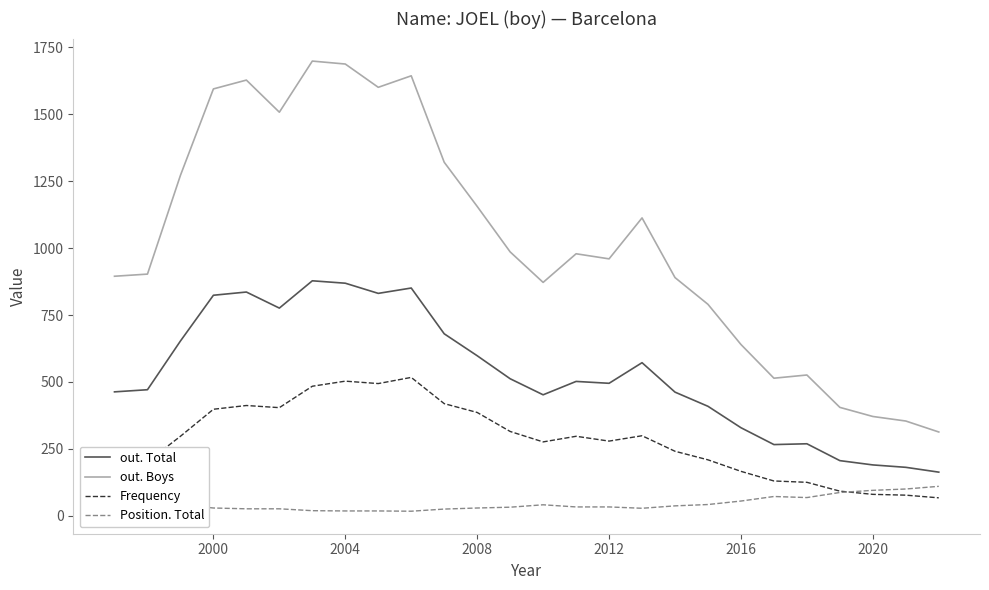

True or false: out. Total and Frequency cross at least once.

False